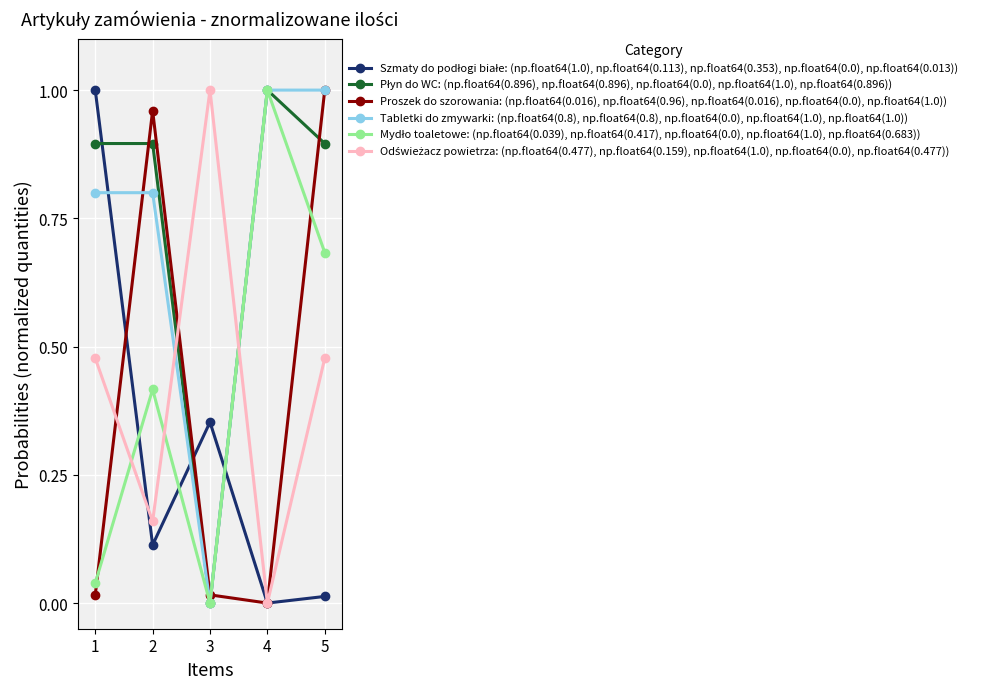

True or false: Proszek do szorowania: (np.float64(0.016), np.float64(0.96), np.float64(0.016), np.float64(0.0), np.float64(1.0)) has more than 1 points higher than both neighbors.

False